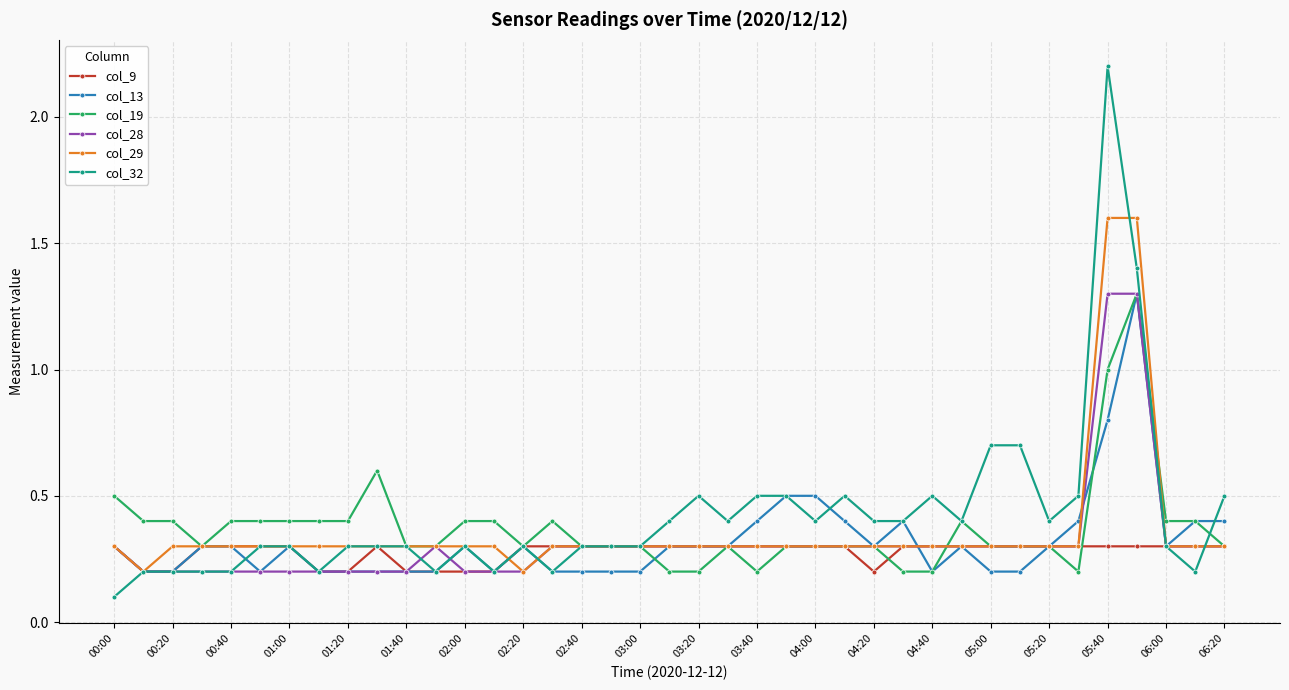

Reading left to right, what are all the values shown in this chart?

col_9: 0.3	0.2	0.2	0.3	0.3	0.3	0.3	0.2	0.2	0.3	0.2	0.2	0.2	0.2	0.3	0.3	0.3	0.3	0.3	0.3	0.3	0.3	0.3	0.3	0.3	0.3	0.2	0.3	0.3	0.3	0.3	0.3	0.3	0.3	0.3	0.3	0.3	0.3	0.3
col_13: 0.3	0.2	0.2	0.3	0.3	0.2	0.3	0.2	0.2	0.2	0.2	0.2	0.3	0.2	0.3	0.2	0.2	0.2	0.2	0.3	0.3	0.3	0.4	0.5	0.5	0.4	0.3	0.4	0.2	0.3	0.2	0.2	0.3	0.4	0.8	1.3	0.3	0.4	0.4
col_19: 0.5	0.4	0.4	0.3	0.4	0.4	0.4	0.4	0.4	0.6	0.3	0.3	0.4	0.4	0.3	0.4	0.3	0.3	0.3	0.2	0.2	0.3	0.2	0.3	0.3	0.3	0.3	0.2	0.2	0.4	0.3	0.3	0.3	0.2	1.0	1.3	0.4	0.4	0.3
col_28: 0.3	0.2	0.2	0.2	0.2	0.2	0.2	0.2	0.2	0.2	0.2	0.3	0.2	0.2	0.2	0.3	0.3	0.3	0.3	0.3	0.3	0.3	0.3	0.3	0.3	0.3	0.3	0.3	0.3	0.3	0.3	0.3	0.3	0.3	1.3	1.3	0.3	0.3	0.3
col_29: 0.3	0.2	0.3	0.3	0.3	0.3	0.3	0.3	0.3	0.3	0.3	0.3	0.3	0.3	0.2	0.3	0.3	0.3	0.3	0.3	0.3	0.3	0.3	0.3	0.3	0.3	0.3	0.3	0.3	0.3	0.3	0.3	0.3	0.3	1.6	1.6	0.3	0.3	0.3
col_32: 0.1	0.2	0.2	0.2	0.2	0.3	0.3	0.2	0.3	0.3	0.3	0.2	0.3	0.2	0.3	0.2	0.3	0.3	0.3	0.4	0.5	0.4	0.5	0.5	0.4	0.5	0.4	0.4	0.5	0.4	0.7	0.7	0.4	0.5	2.2	1.4	0.3	0.2	0.5